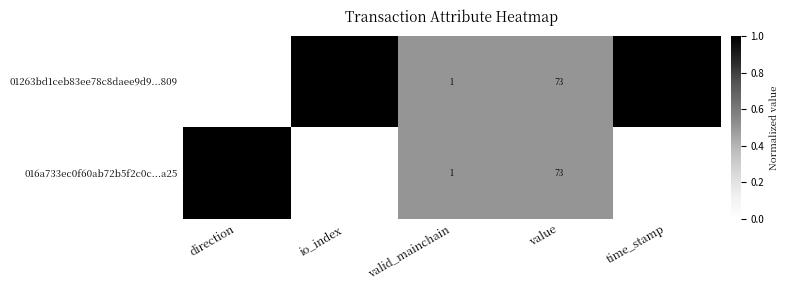

Rank the series by their average value, from highest to lowest.

01263bd1ceb83ee78c8daee9d9...809, 016a733ec0f60ab72b5f2c0c...a25